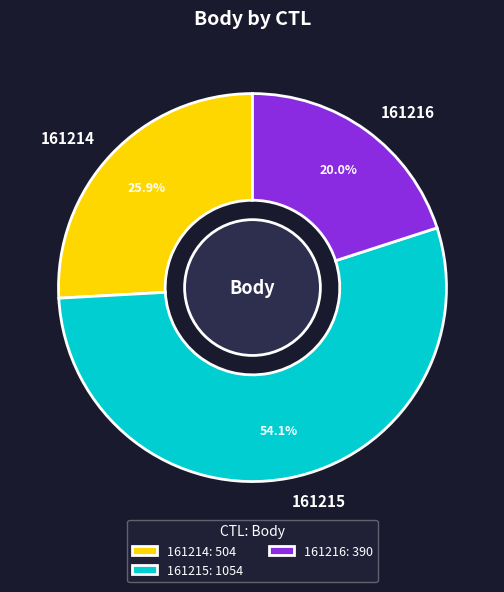

Is there a majority slice in this chart?

Yes